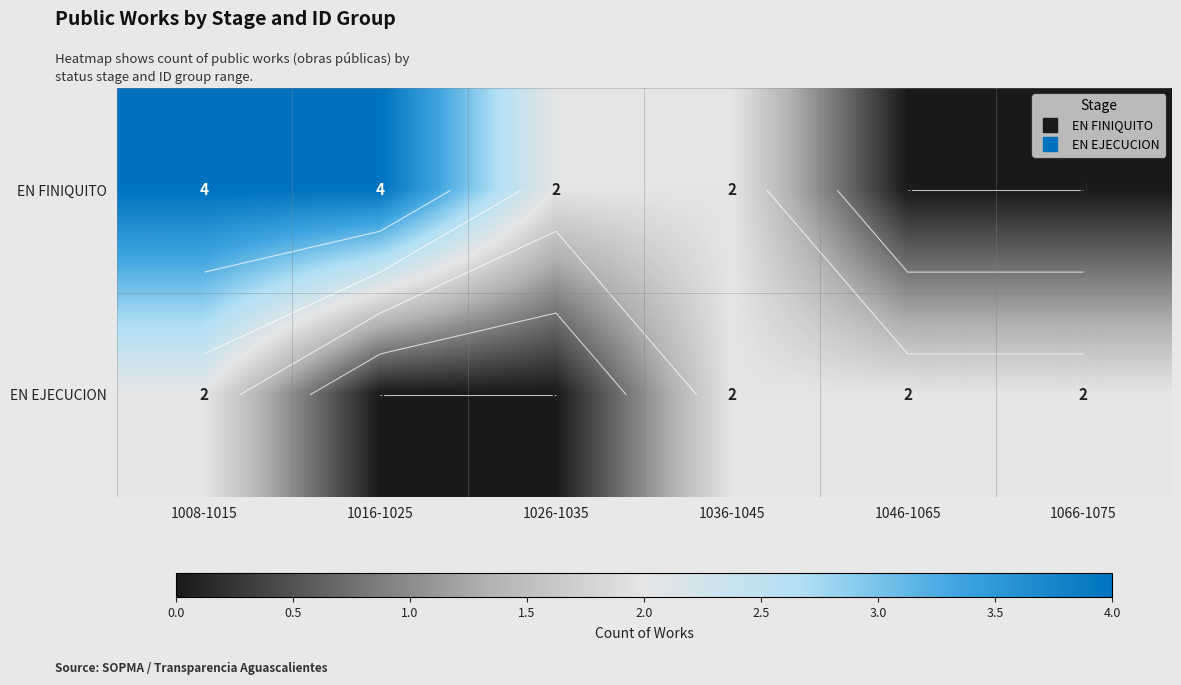

What is the difference between the EN FINIQUITO values at 1016-1025 and 1066-1075?

4